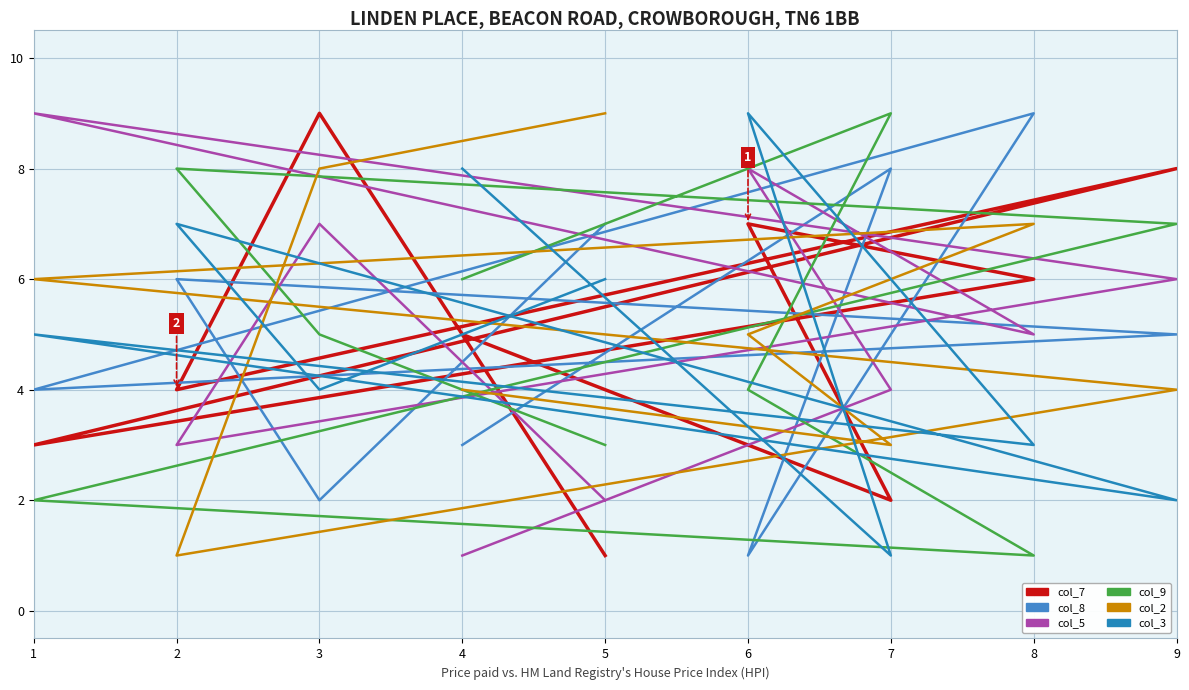

What is the spread (max minus min) of values at 9?

6